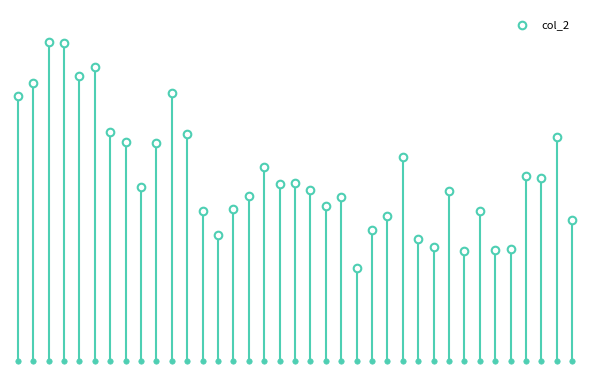

What is the change in value from 3 to 23?

-50.4